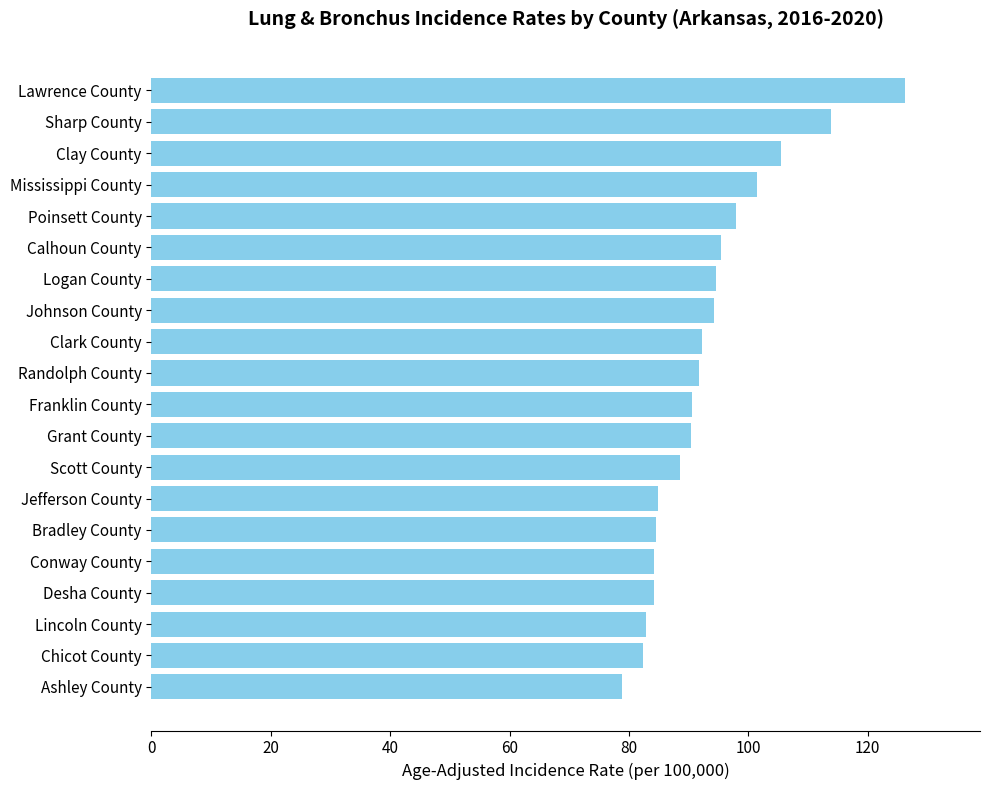

Which category has the highest value across all series?

Lawrence County